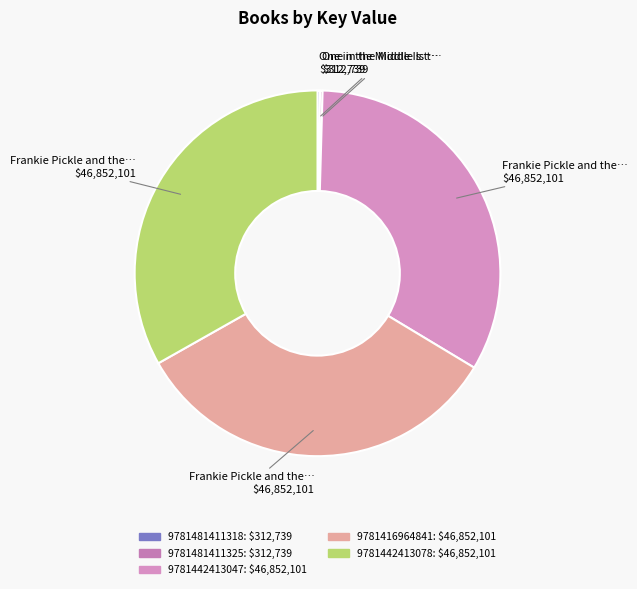

What percentage is NOT represented by 9781416964841?

66.8%